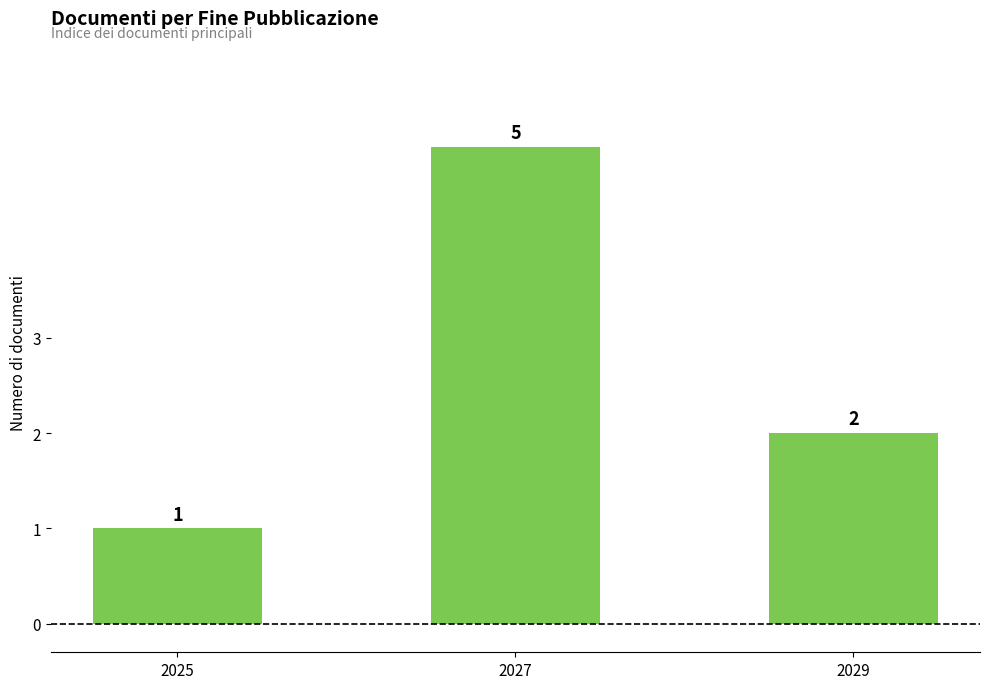

What is the difference between the maximum and minimum values?

4